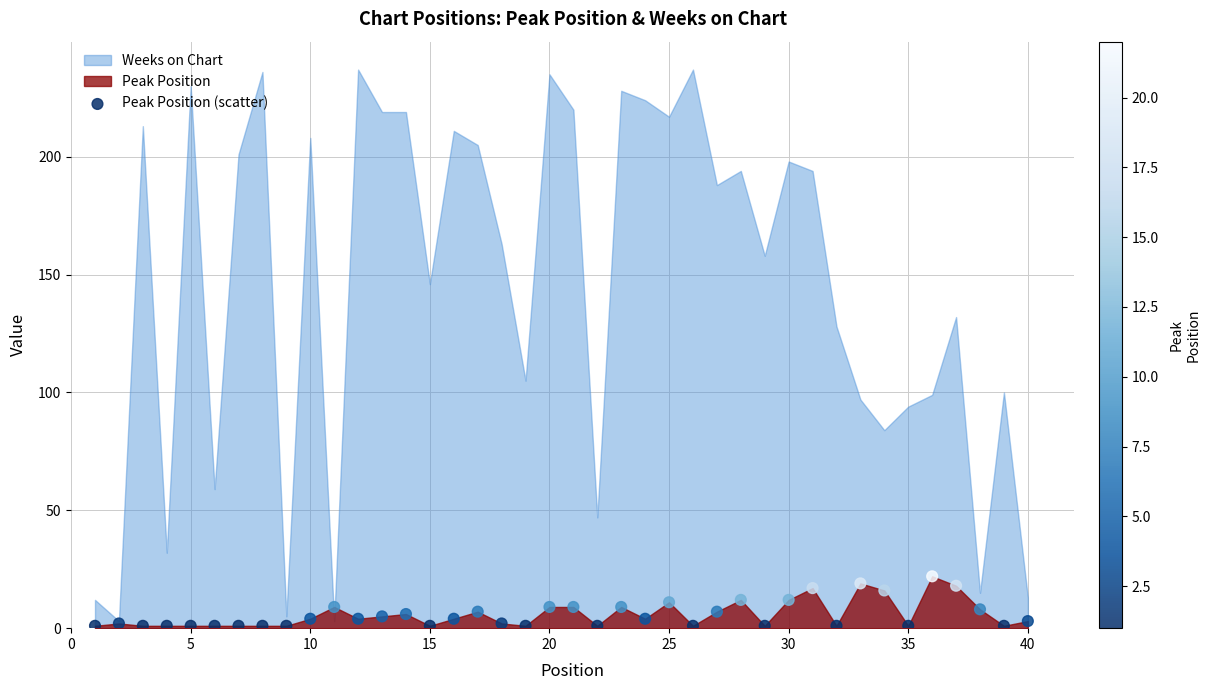

What is the range of Y values (max minus min)?

21